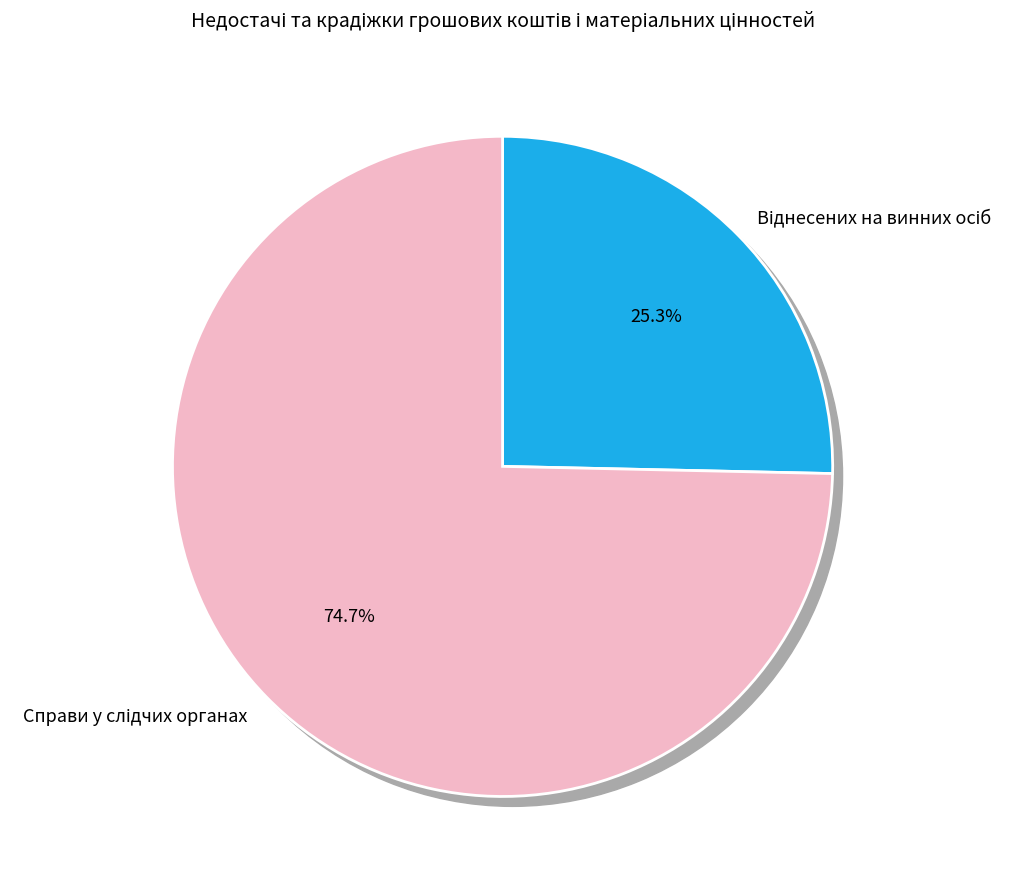

Is there a majority slice in this chart?

Yes